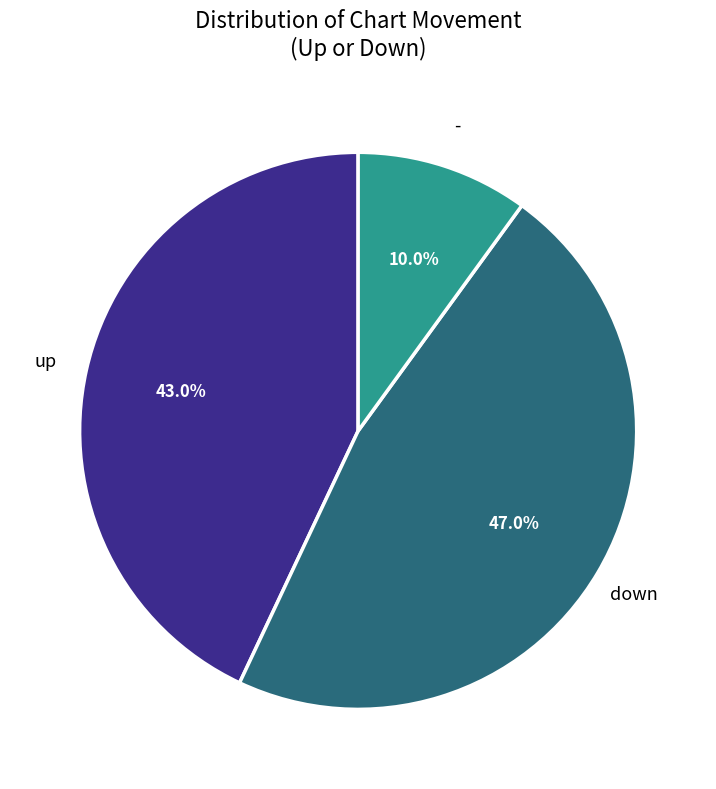

Is there any slice that represents more than half of the pie?

No